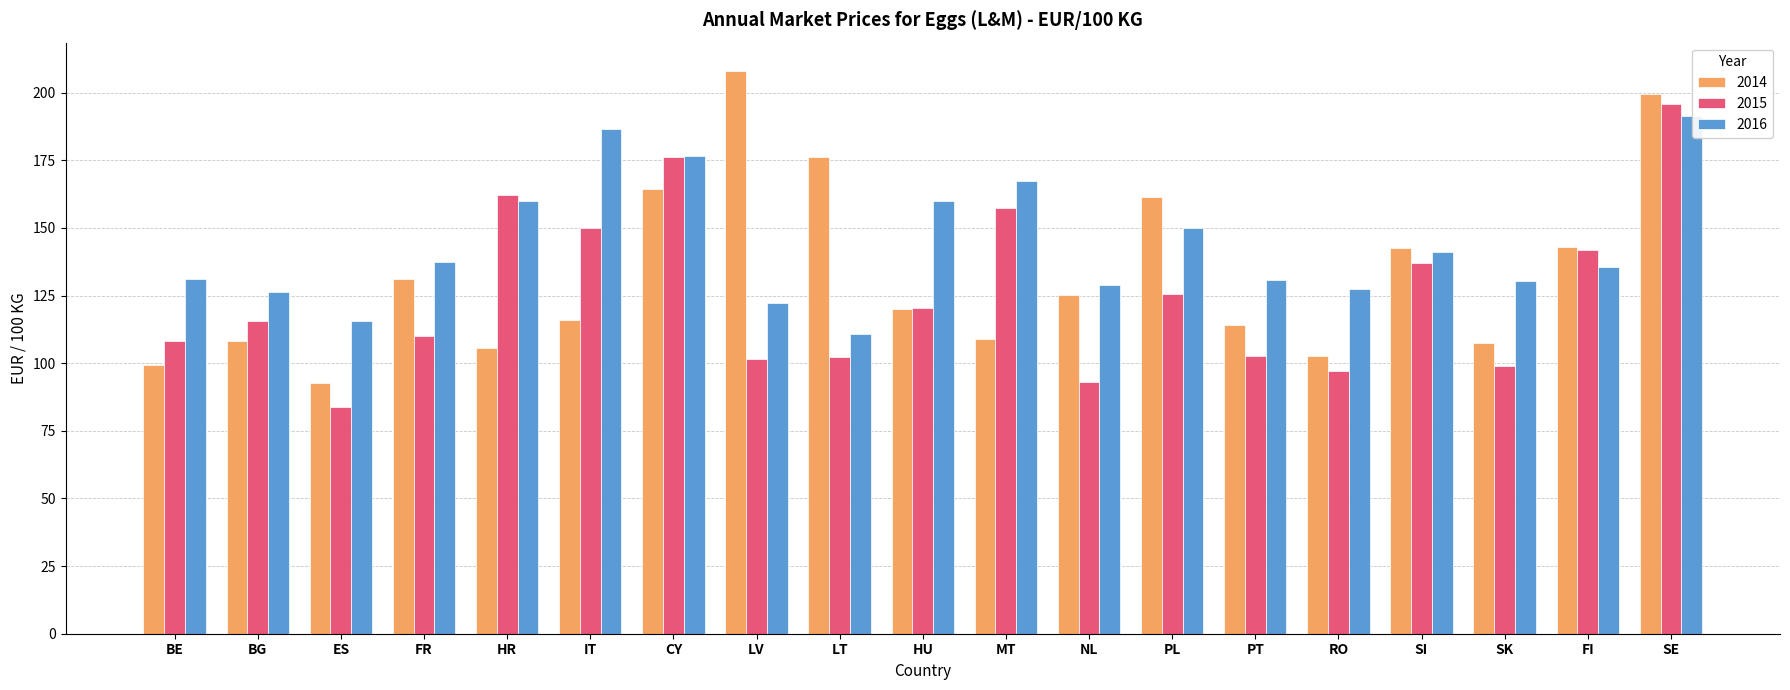

Rank the series by their maximum value, from lowest to highest.

2016, 2015, 2014